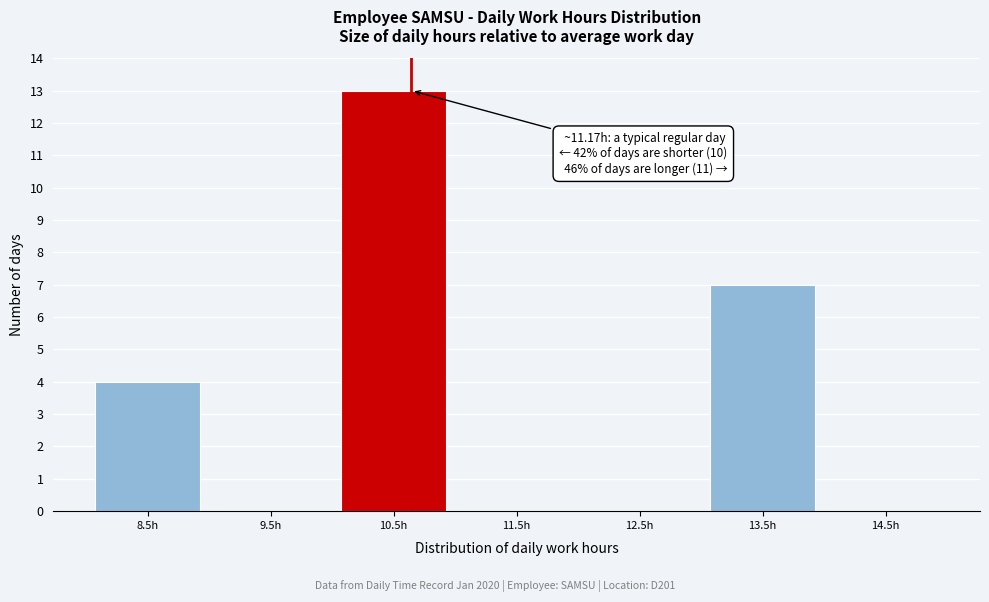

Reading left to right, transcribe all the data shown in this chart.

8.5h=4	9.5h=0	10.5h=13	11.5h=0	12.5h=0	13.5h=7	14.5h=0